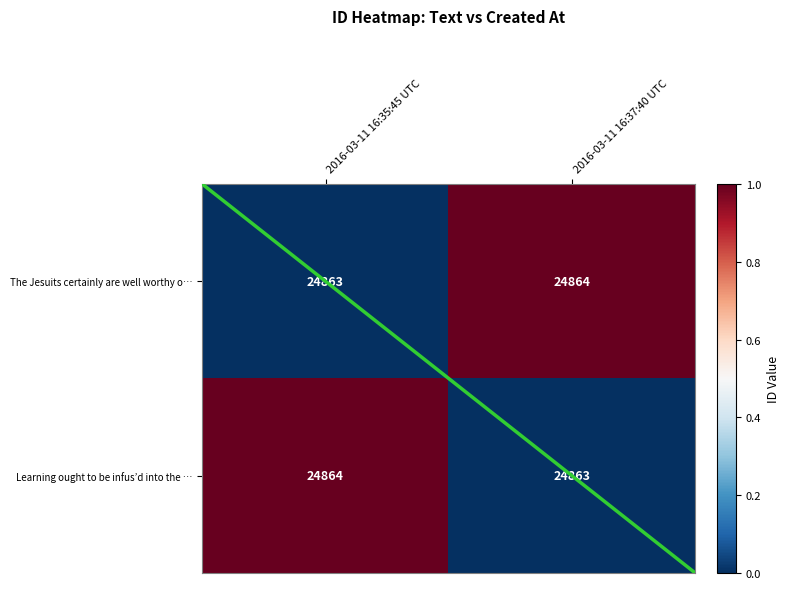

Reading right to left, list all the values displayed in this chart.

The Jesuits certainly are well worthy o…: 24864	24863
Learning ought to be infus’d into the …: 24863	24864